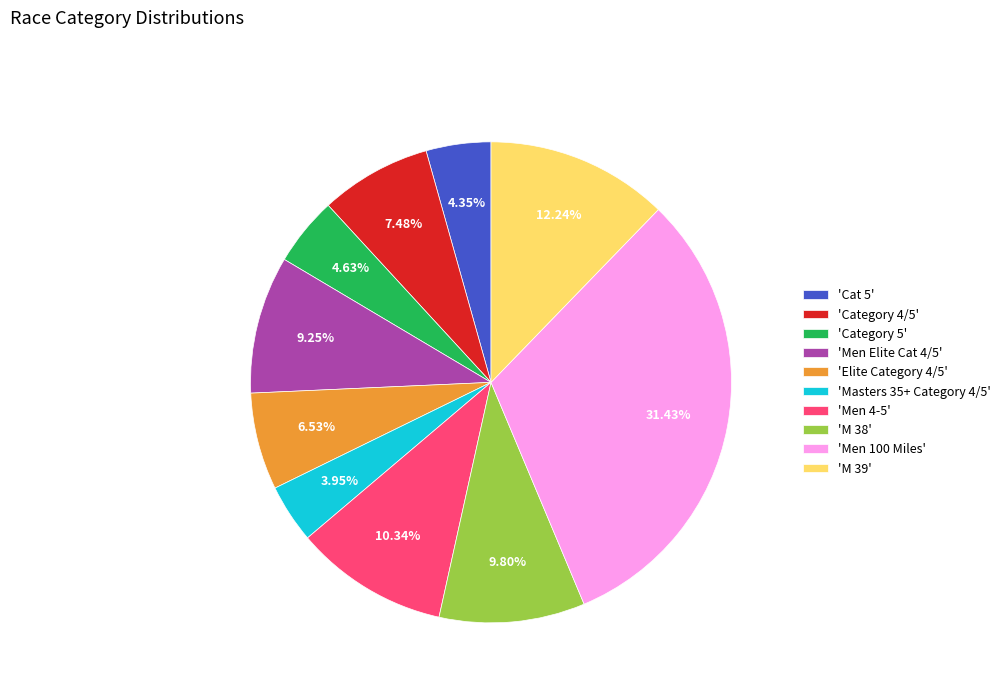

What is the ratio of the value at 'M 39' to the value at 'Category 5'?

2.6